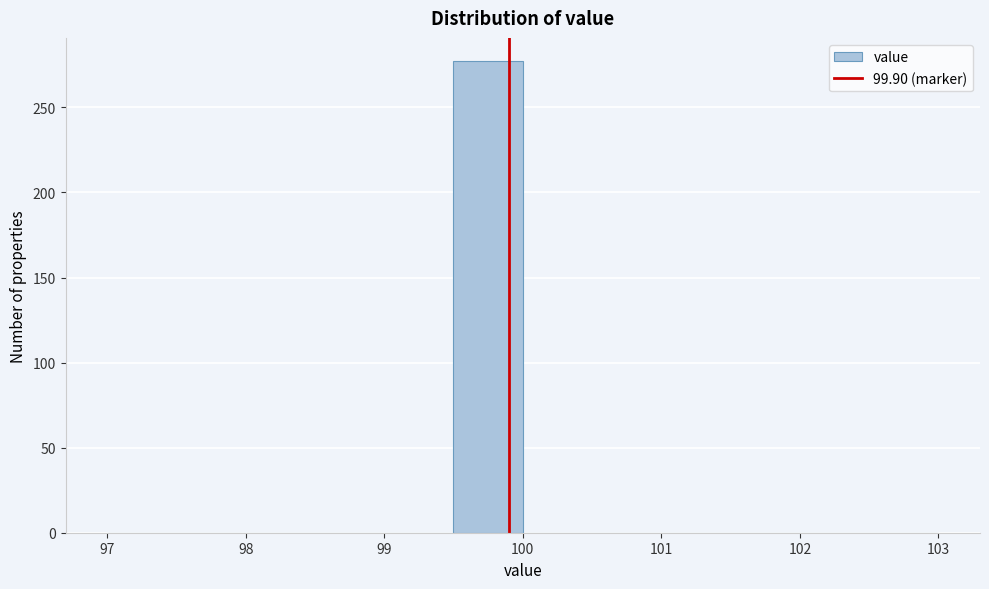

Reading left to right, transcribe this chart: for each bar, give the range it covers on the x-axis and its height. The values are not printed on the chart, so give them approximately, as read against the axis.

97.0 to 97.5: 0
97.5 to 98.0: 0
98.0 to 98.5: 0
98.5 to 99.0: 0
99.0 to 99.5: 0
99.5 to 100.0: 275
100.0 to 100.5: 0
100.5 to 101.0: 0
101.0 to 101.5: 0
101.5 to 102.0: 0
102.0 to 102.5: 0
102.5 to 103.0: 0